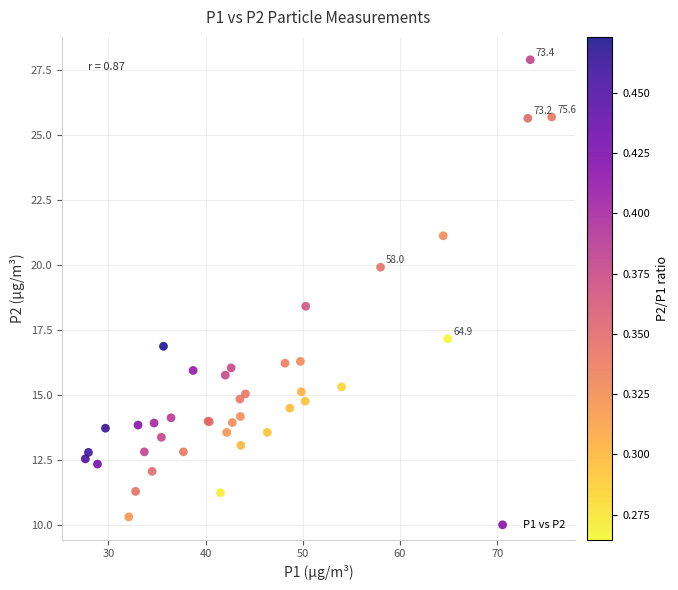

What Y value in the scatter plot is closest to 19?

18.4